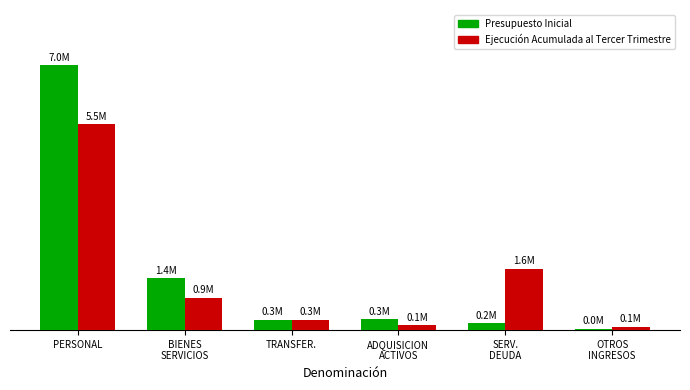

Are the bars grouped side by side (vs. stacked)?

Yes